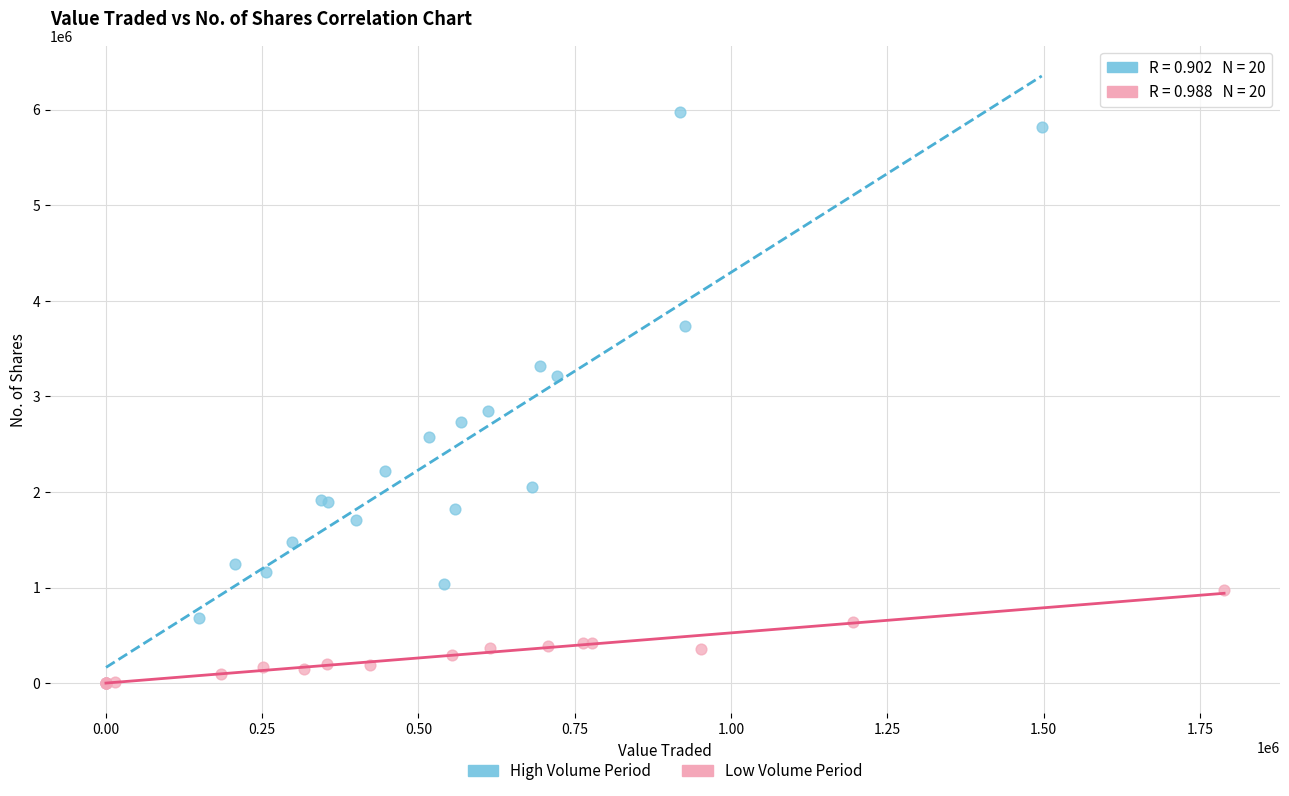

Which series contains the highest Y value?

High Volume Period